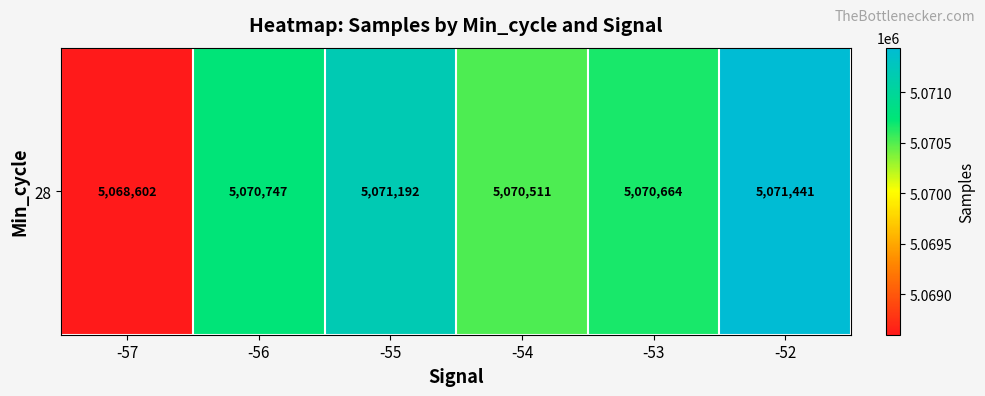

What is the greatest value displayed?

5071441